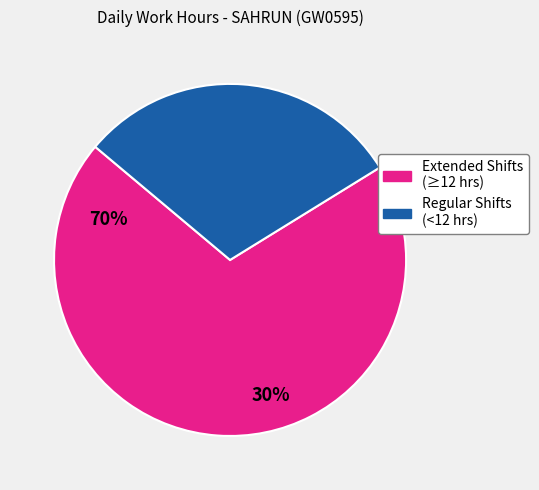

Is there a majority slice in this chart?

Yes